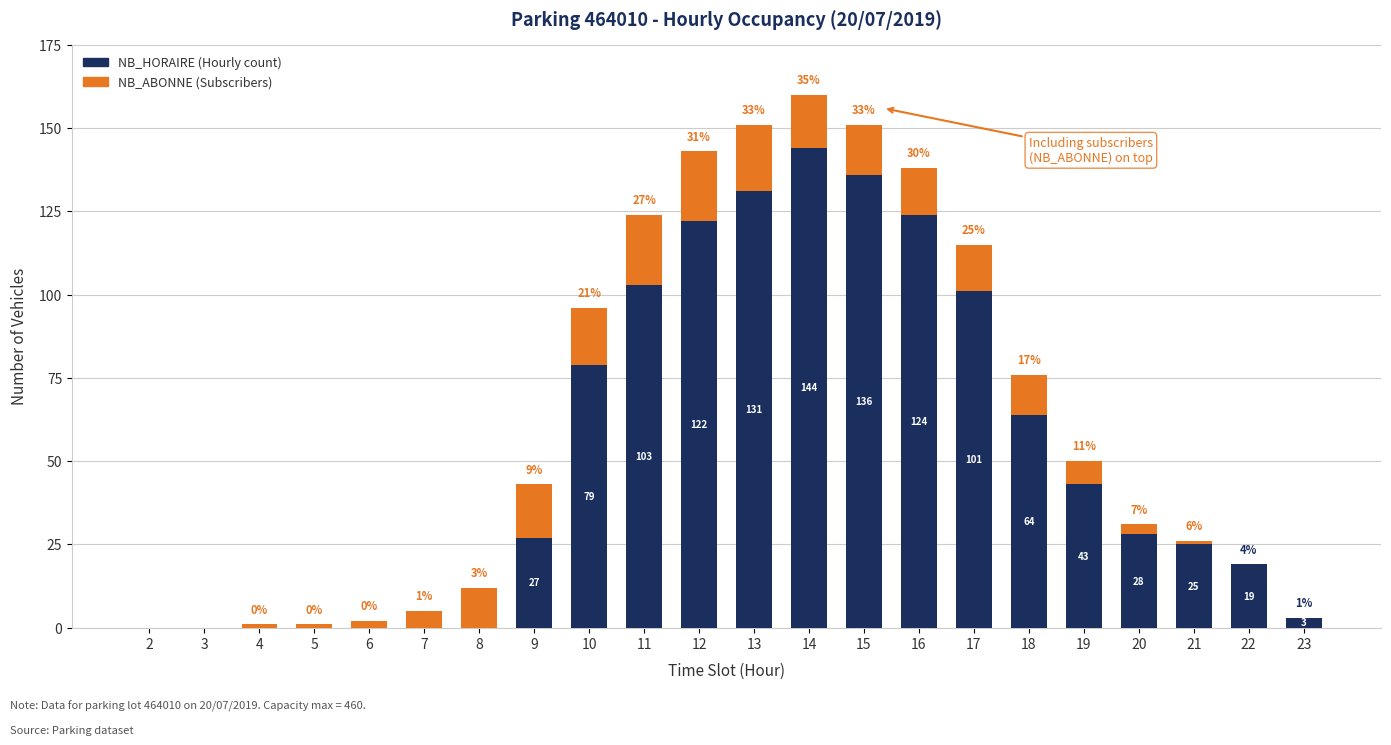

Are the bars grouped side by side (vs. stacked)?

No